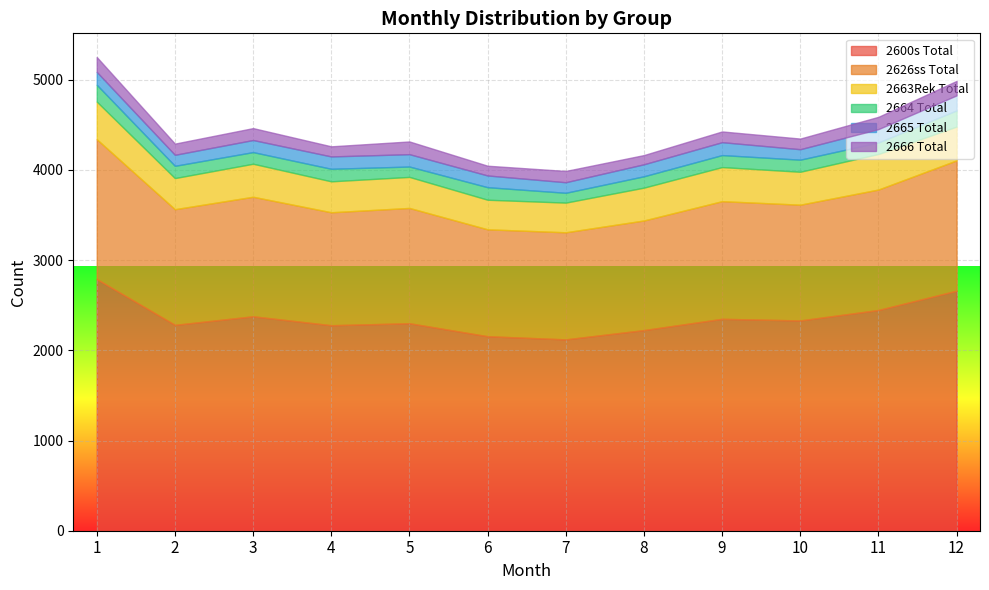

How many data points in 2666 Total are above 125?

5